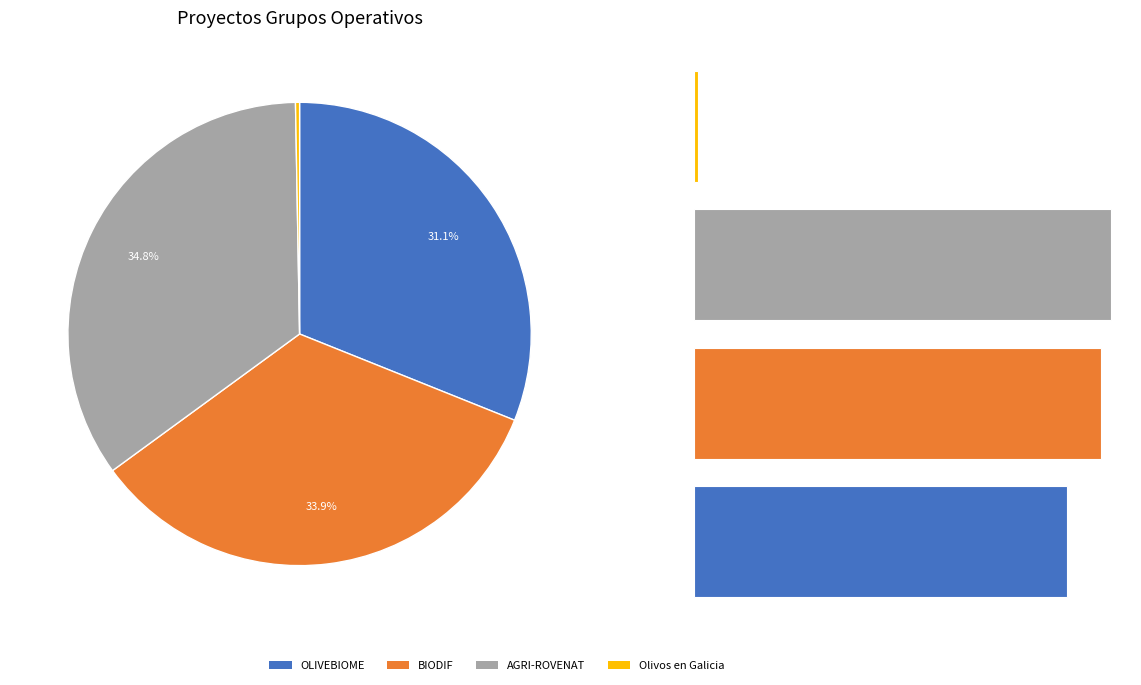

What is the change in value from Grupo Operativo AGRI-ROVENAT to Grupo Operativo: Olivos en Galicia?

-610375